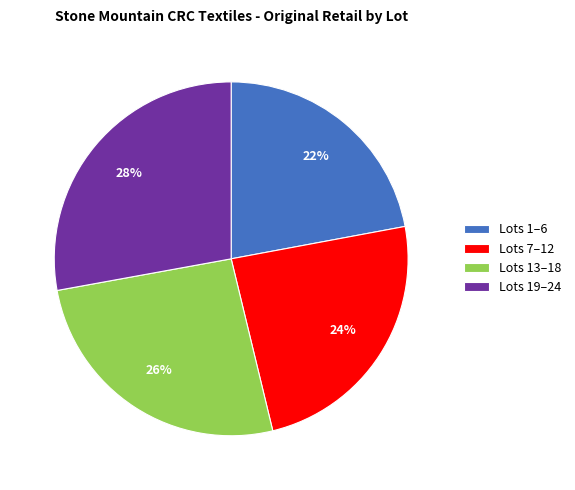

How many slices are in this pie chart?

4